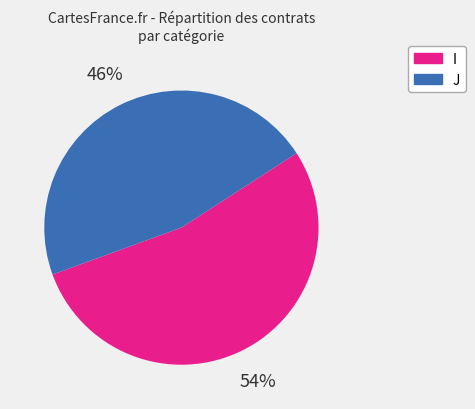

To the nearest percent, what is the combined percentage of I and J?

100%